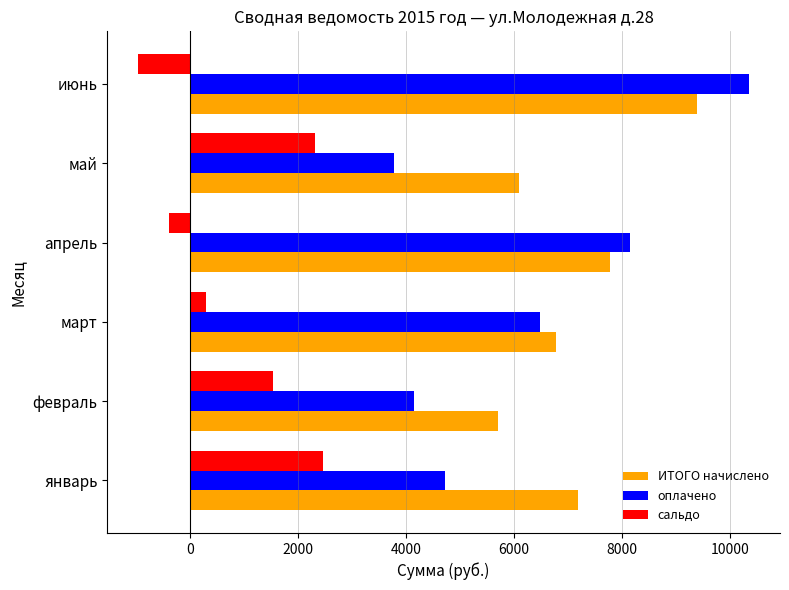

Read the ИТОГО начислено value at май.

6090.7